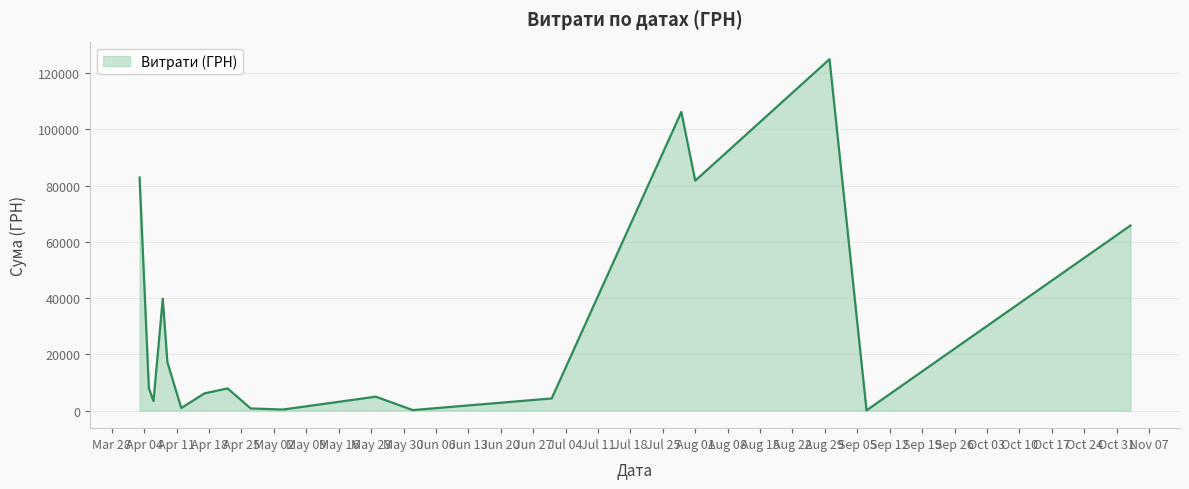

What is the maximum value shown in the chart?

124904.8